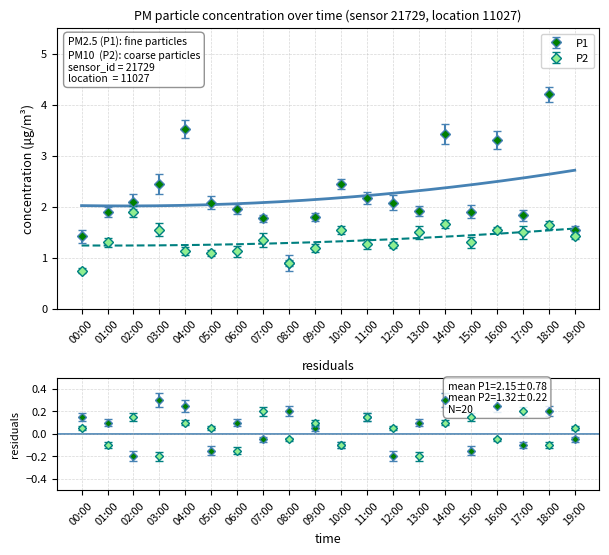

Which has a higher value, 01:00 or 10:00?

10:00